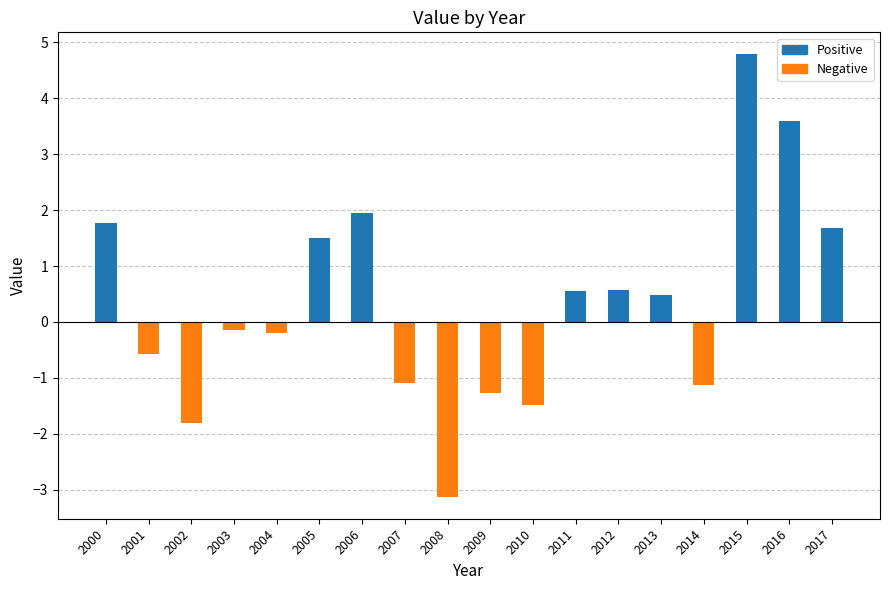

True or false: the data shows -1.0 at 2001.

False